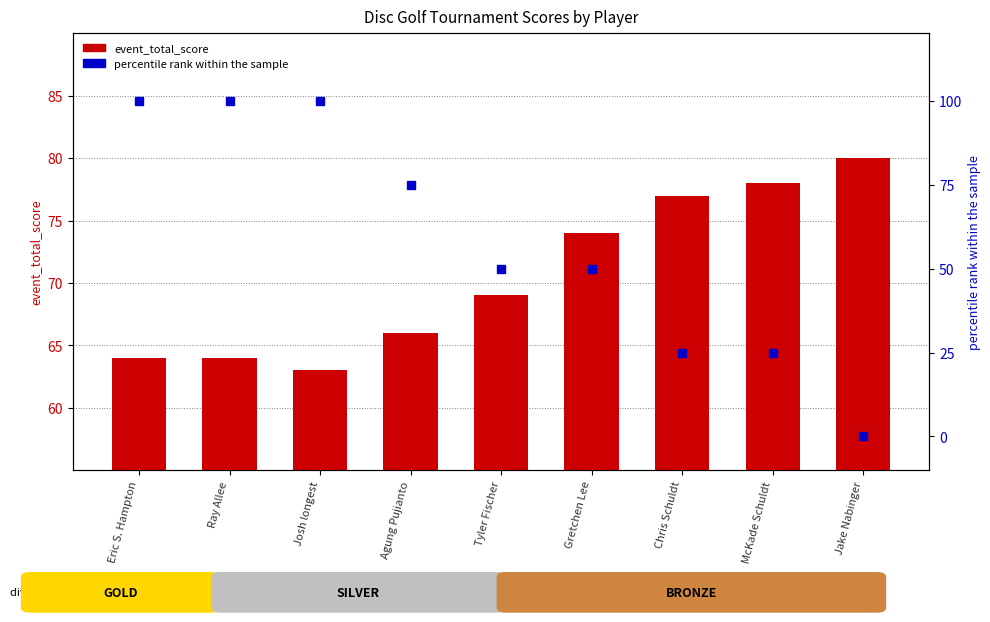

What is the greatest value displayed?

100